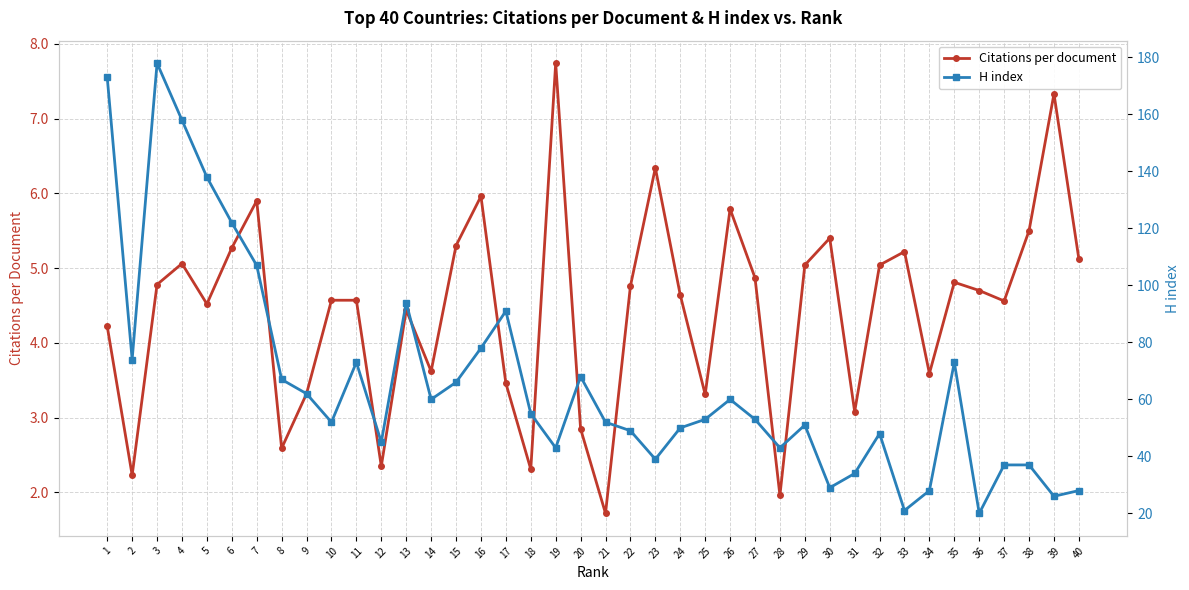

What is the value of the Citations per document point at the 34th from the left?

3.6